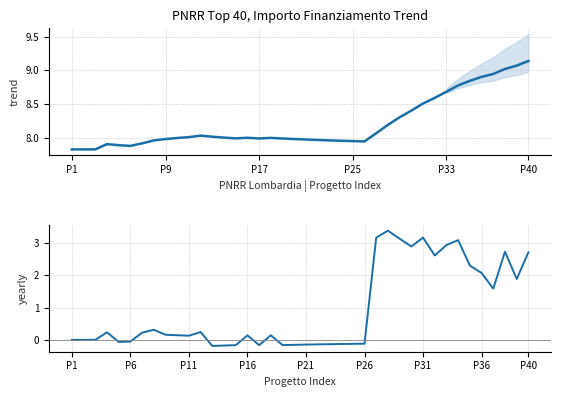

The value of trend at 17 is 8.0. True or false?

True